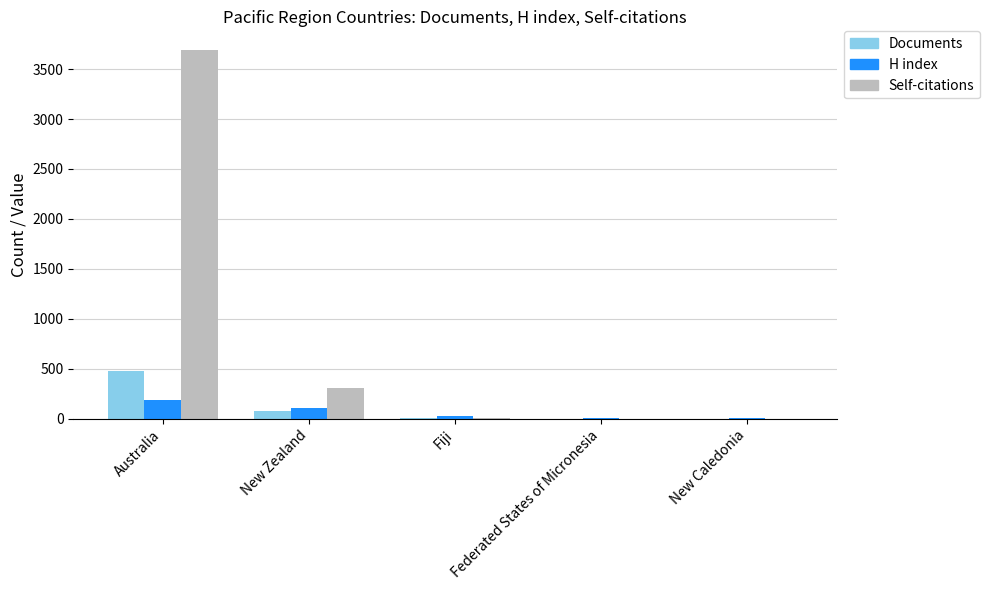

Which series has the largest total across all categories?

Self-citations